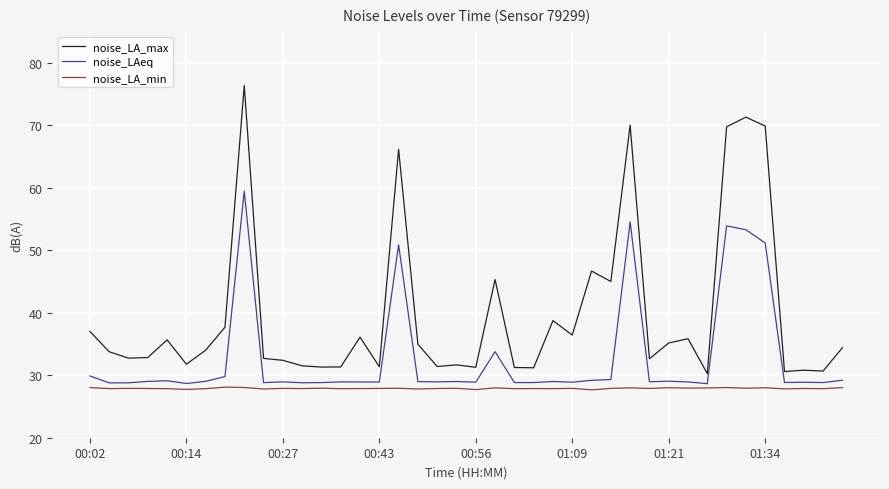

Which series has the widest spread of values?

noise_LA_max